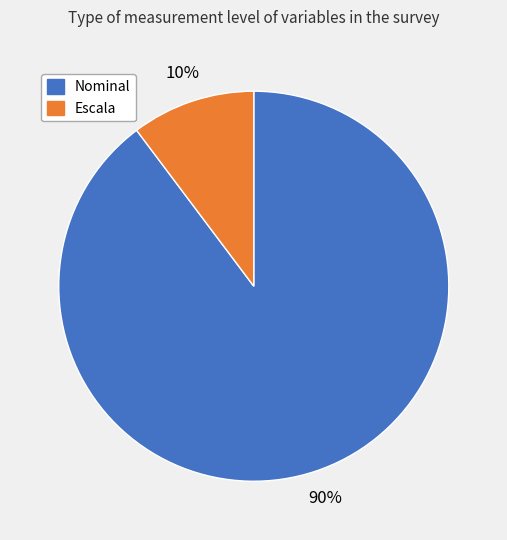

To the nearest percent, what is the average slice percentage?

50%